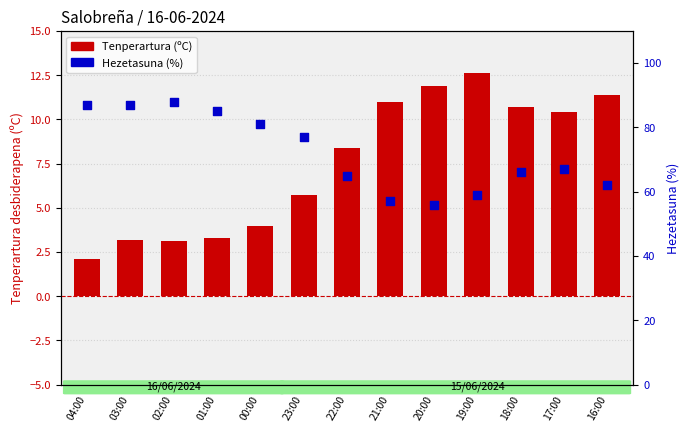

Which series contains the lowest Y value?

Tenperartura (ºC) - 15